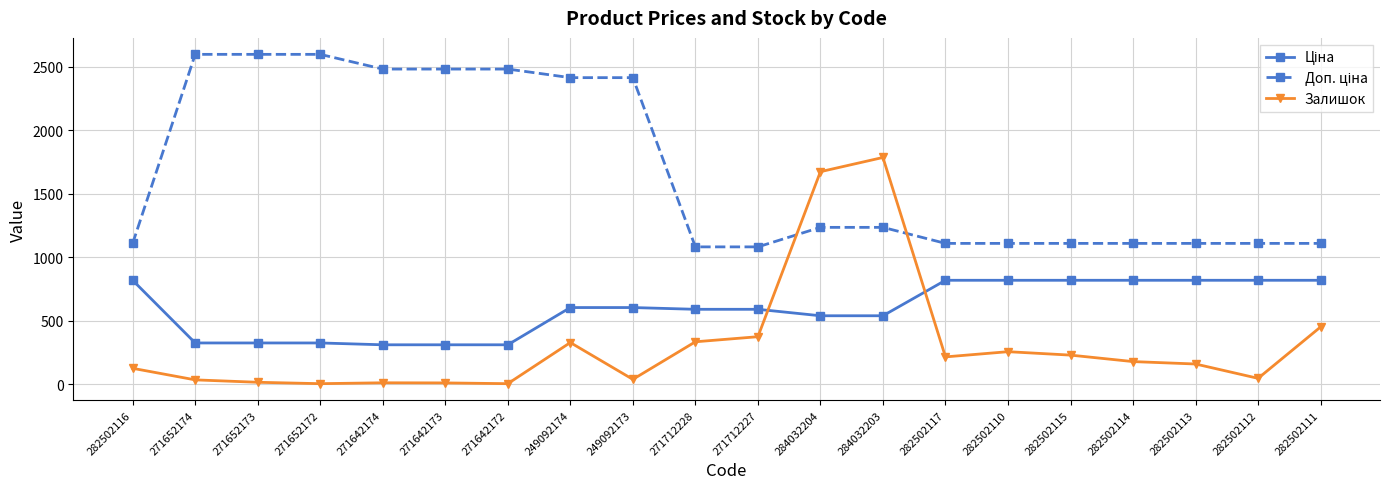

What is the maximum value shown in the chart?

2598.3